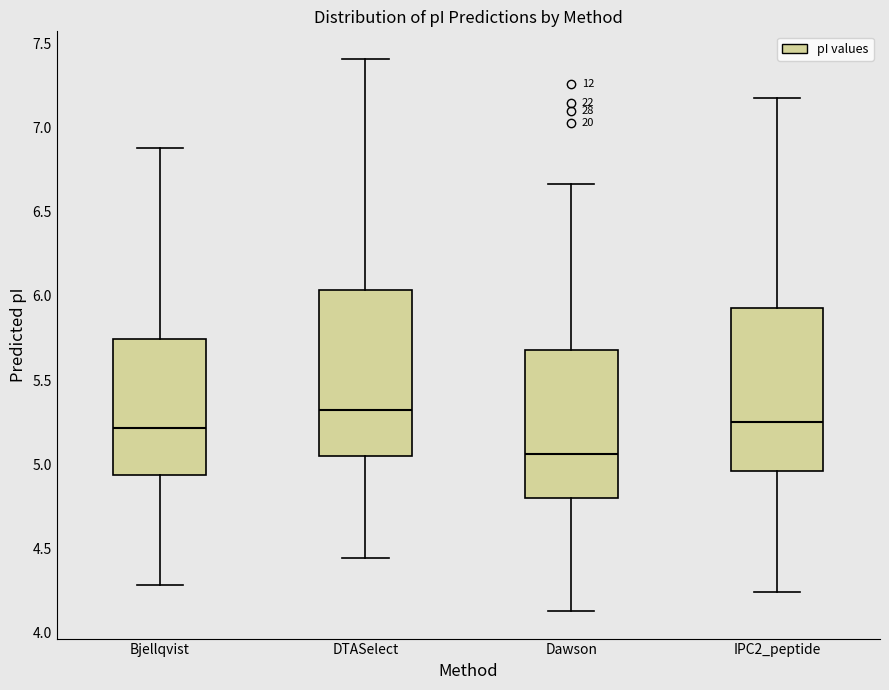

Where does the upper whisker of the box for DTASelect end on the y-axis? The values are not printed on the chart, so give them approximately, as read against the axis.

7.40